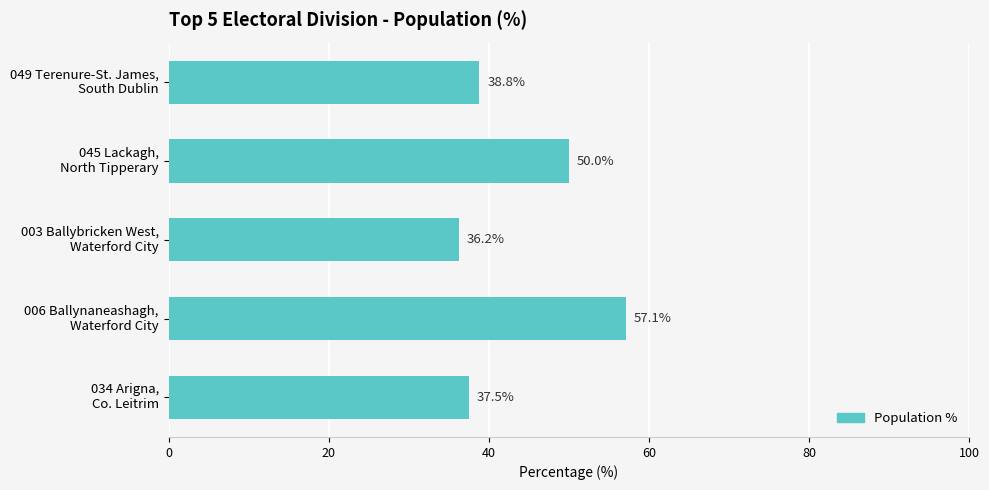

What is the maximum value shown in the chart?

57.1